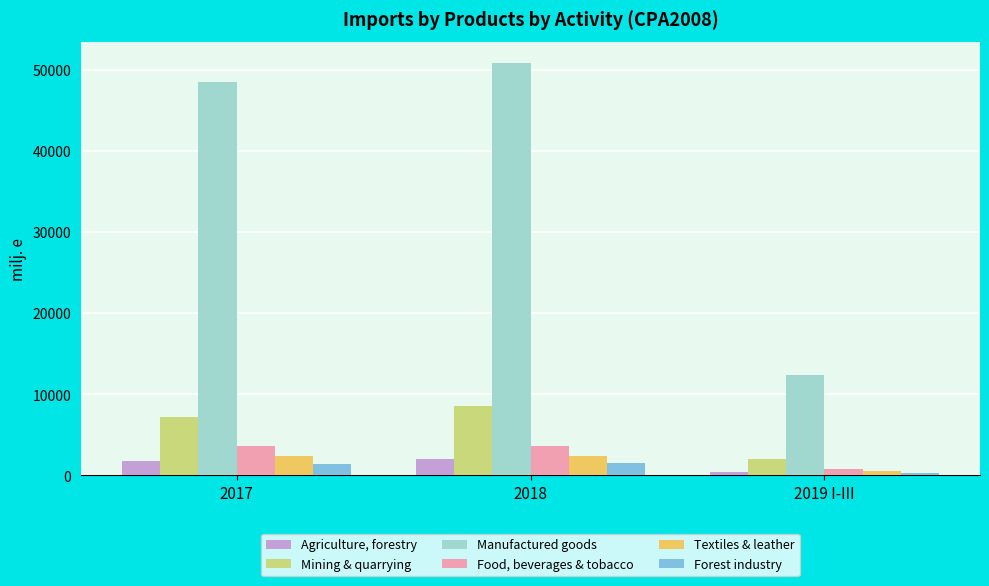

True or false: Manufactured goods has a value of 6242.8 at 2019 I-III.

False